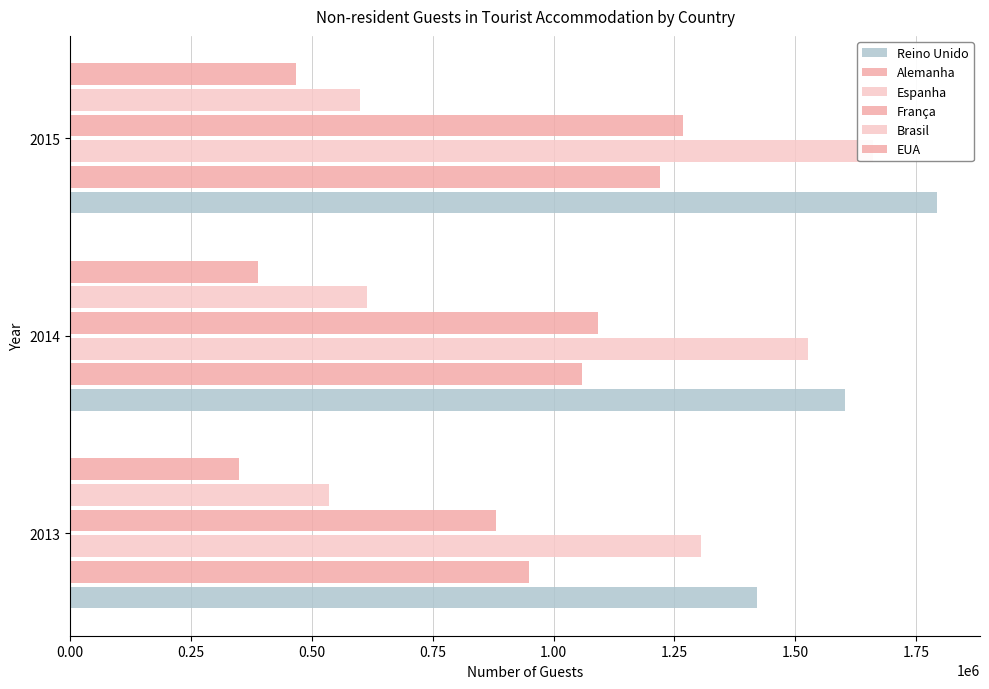

Which series has the largest range (max minus min)?

França